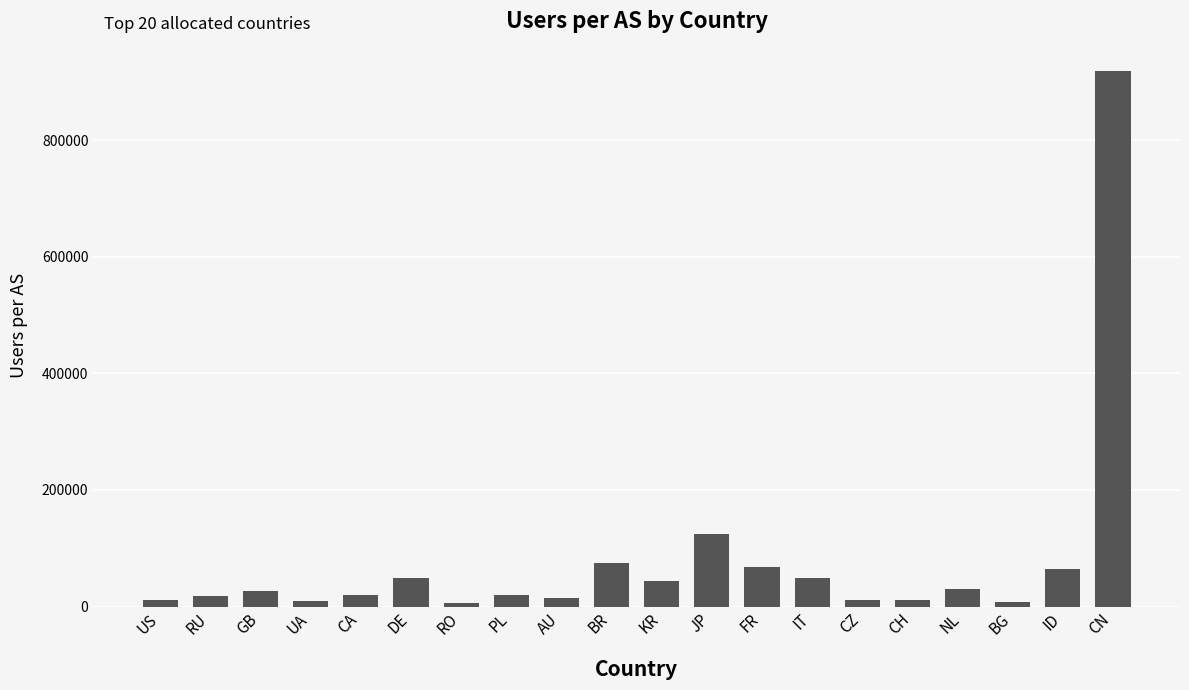

How many bars are there in total?

20